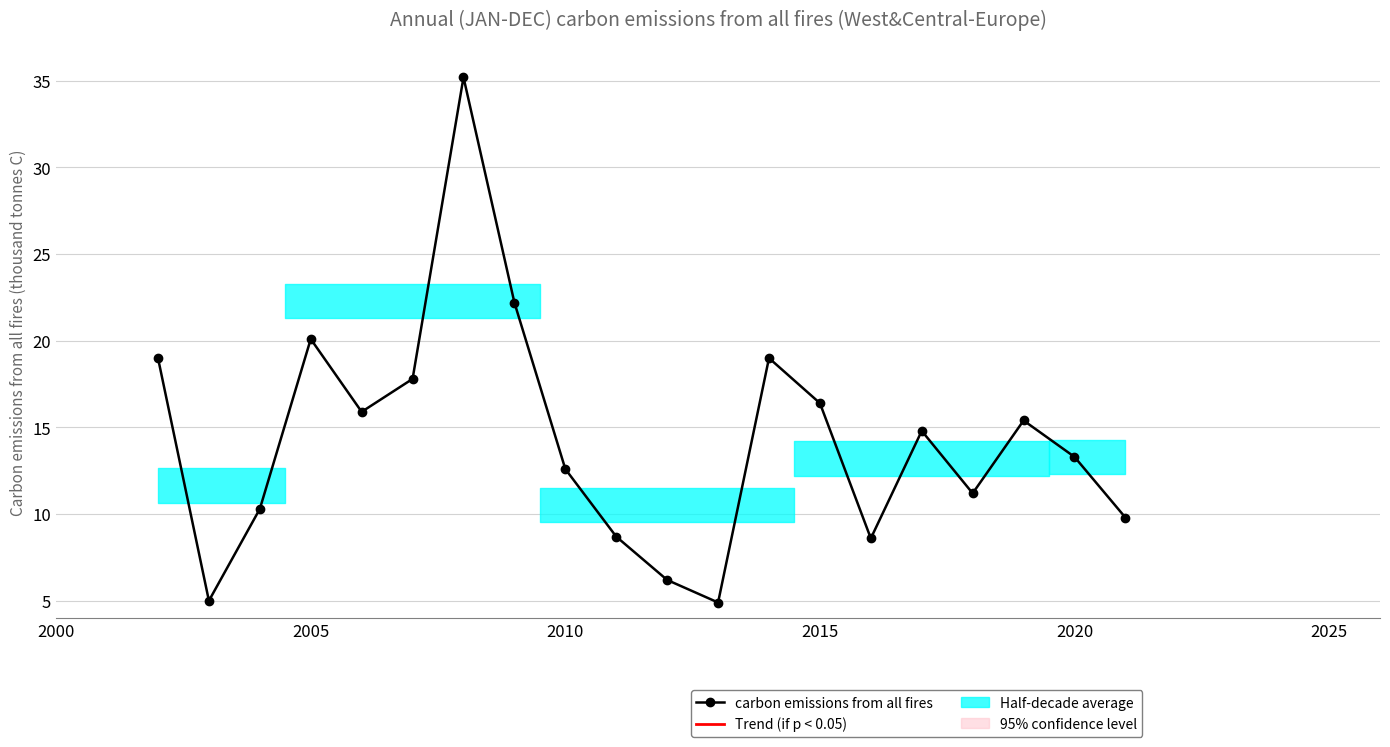

How many interior local peaks (higher than both neighbors) does the data have?

5